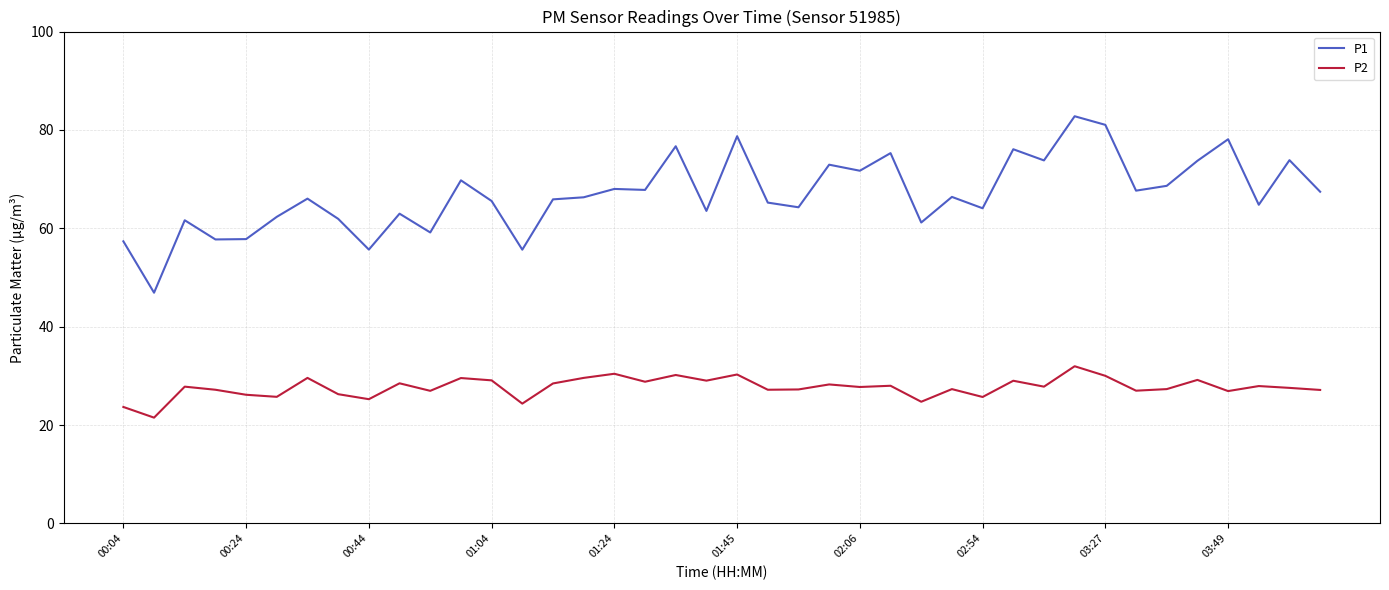

What are all the series names shown in the legend?

P1, P2